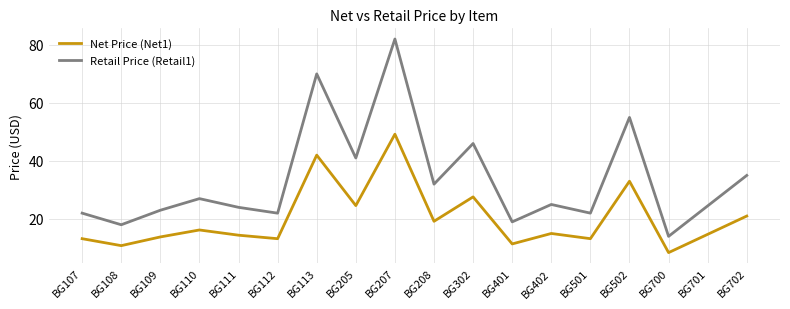

Which series has the largest total across all categories?

Retail Price (Retail1)